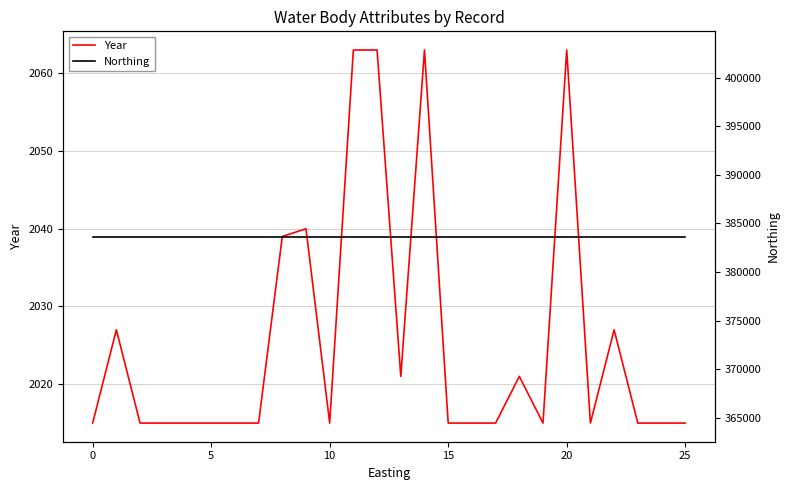

Which series has the largest range (max minus min)?

Year